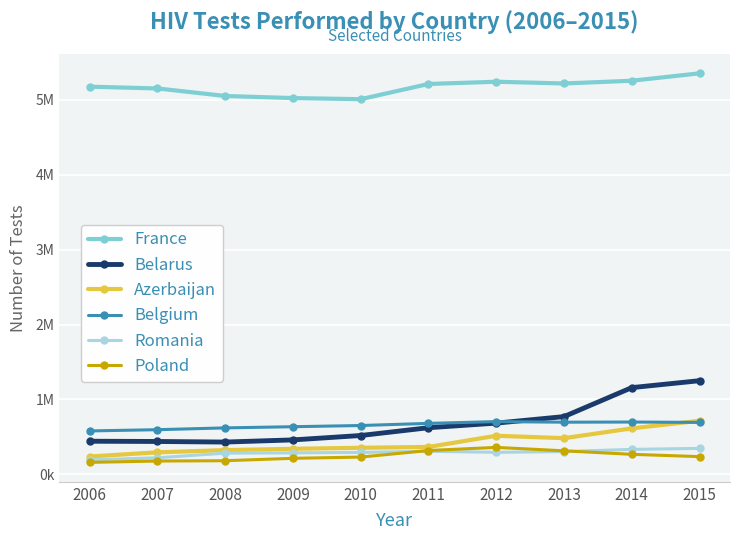

What are all the series names shown in the legend?

France, Belarus, Azerbaijan, Belgium, Romania, Poland